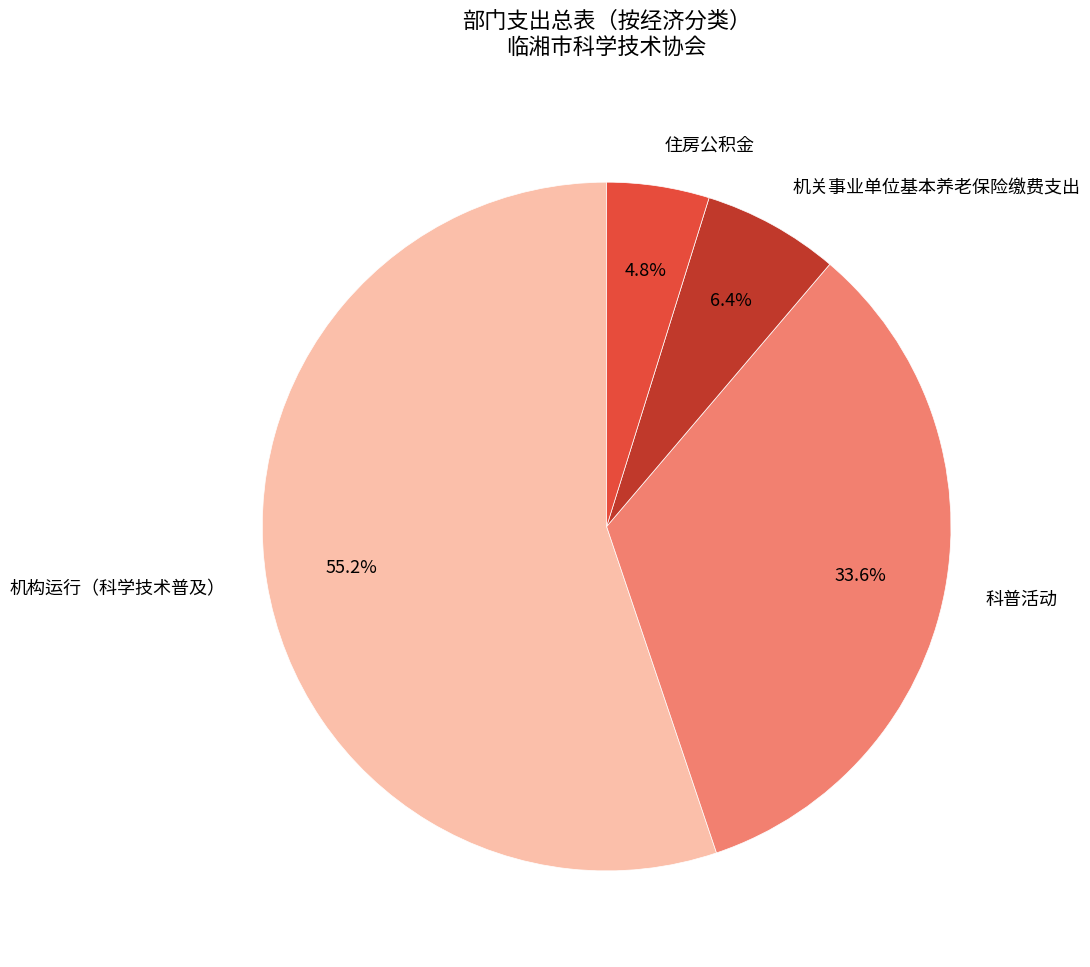

Combined, do 机构运行（科学技术普及） and 机关事业单位基本养老保险缴费支出 account for over 50%?

Yes